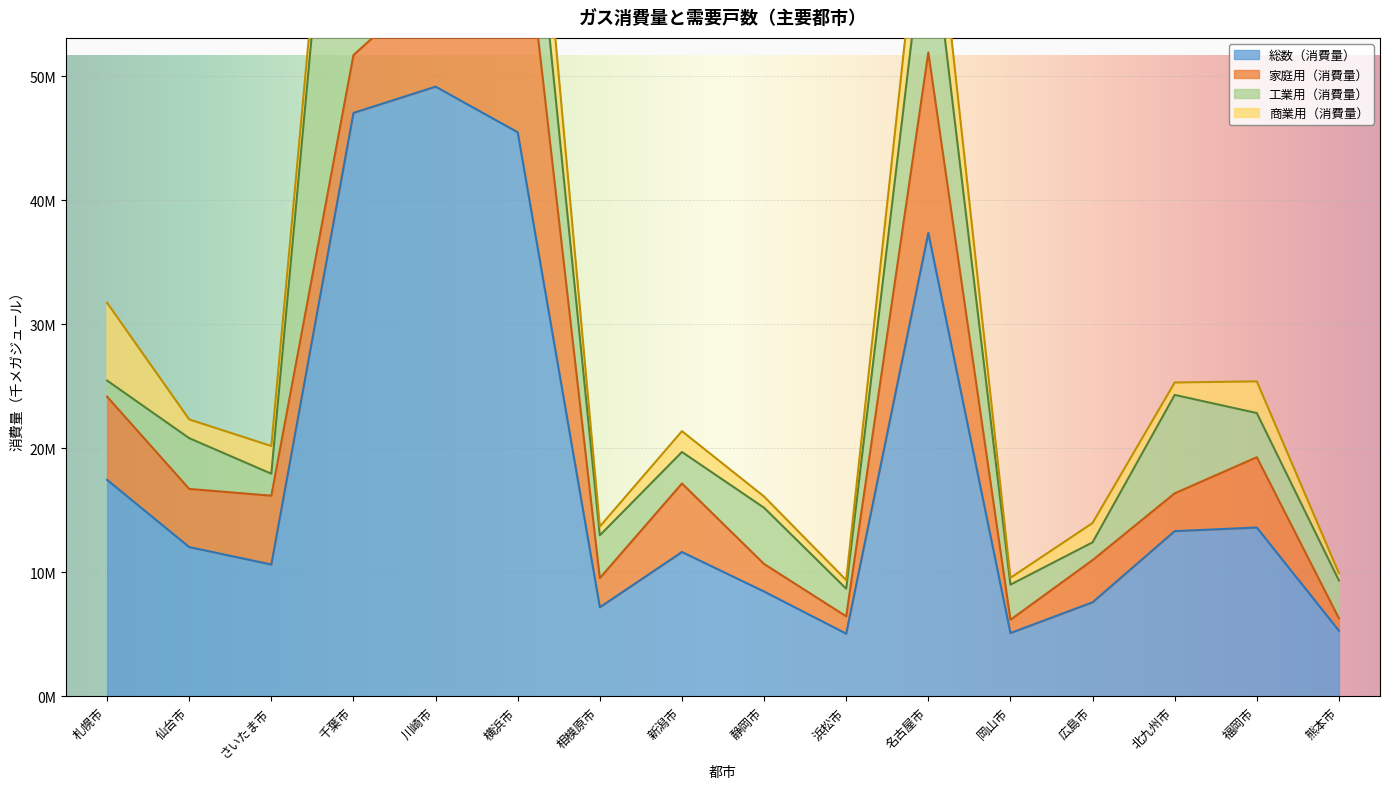

What is the value of the 総数（消費量） point at the 12th from the left?

5103010